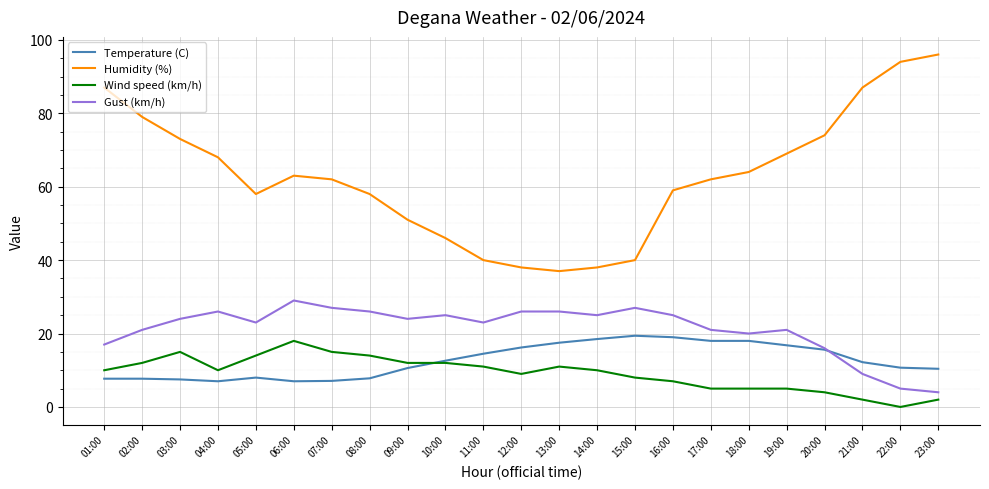

True or false: Humidity (%) and Temperature (C) cross at least once.

False